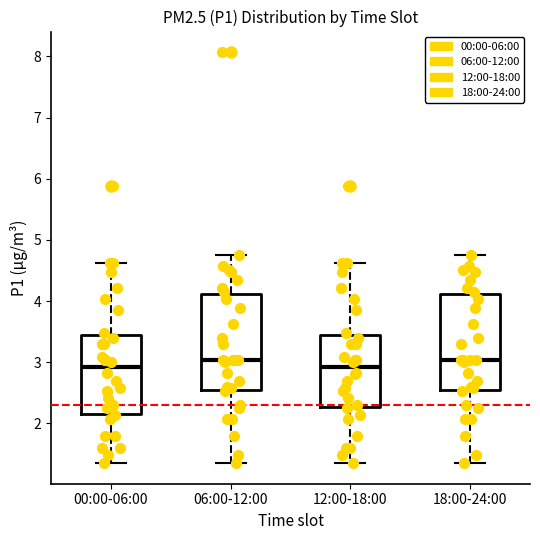

Where is the upper edge of the box for 00:00-06:00 on the y-axis? The values are not printed on the chart, so give them approximately, as read against the axis.

3.5